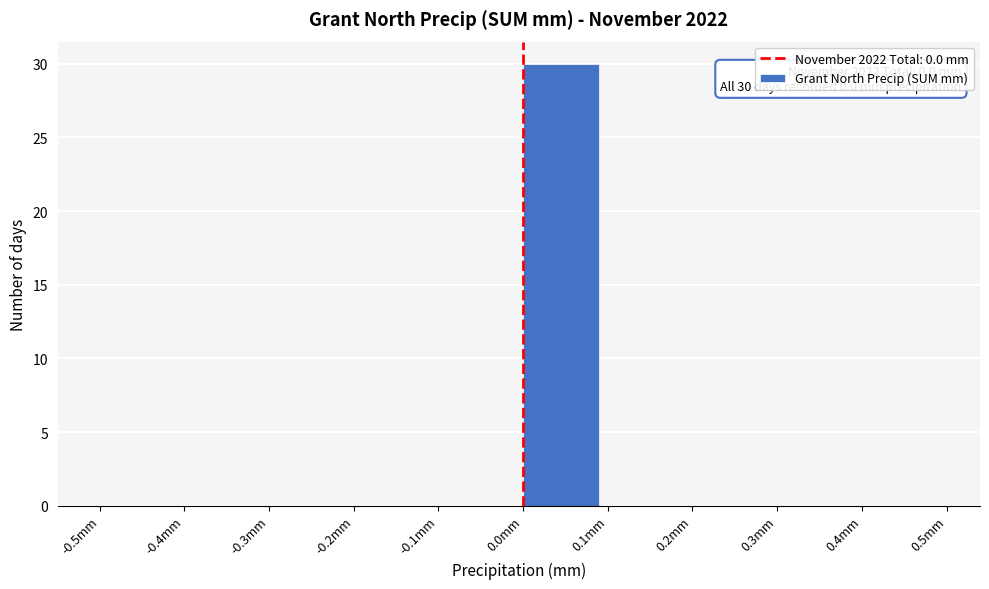

Over which range of the x-axis is the bar tallest?

0.0 to 0.1